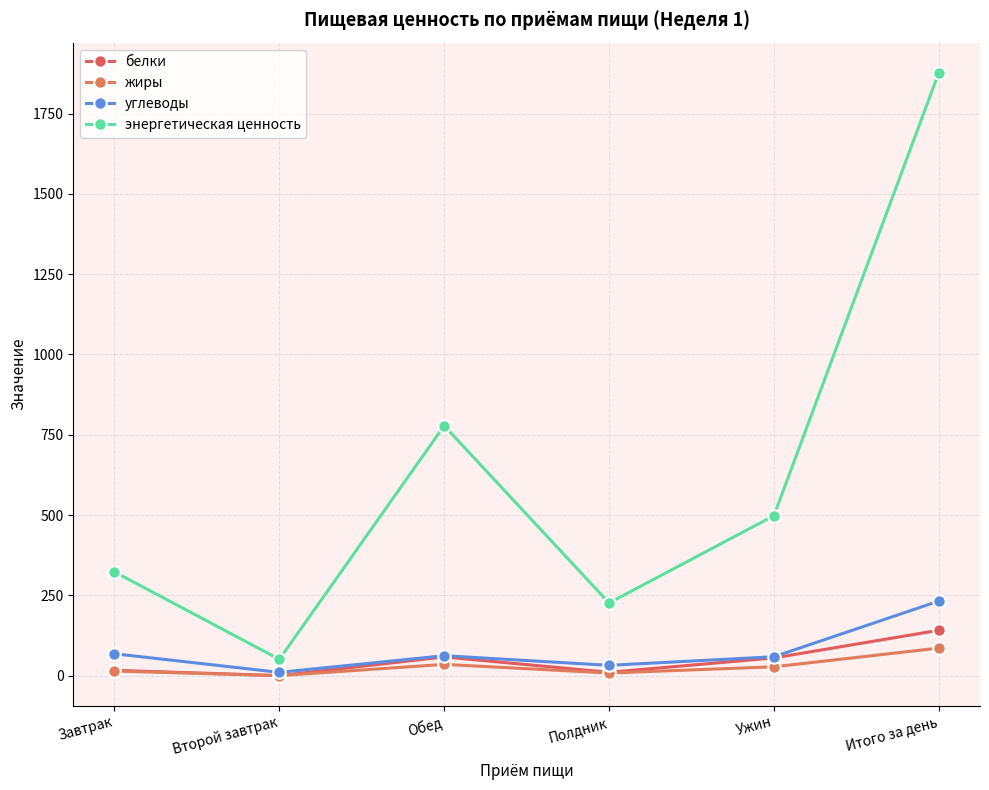

What position from the left is Обед?

3